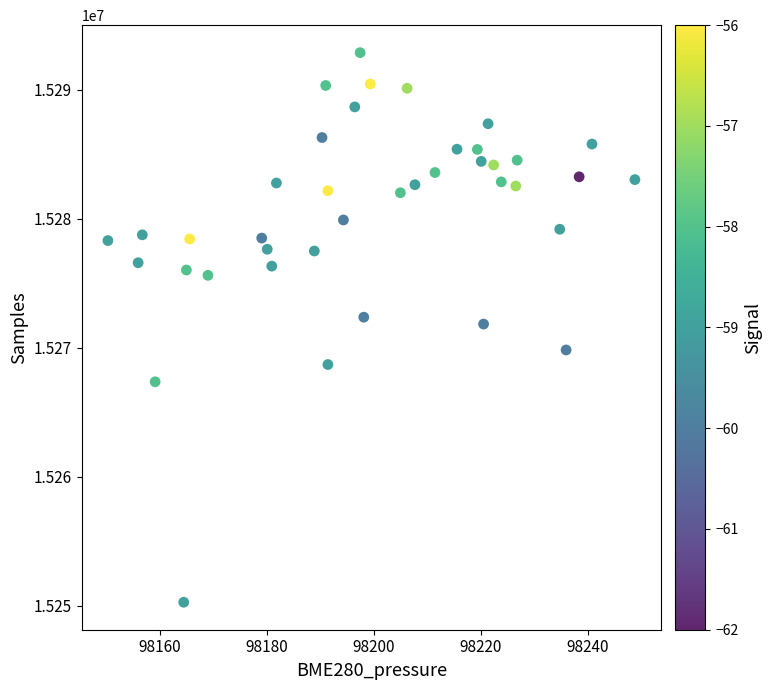

What is the range of Y values (max minus min)?

42610